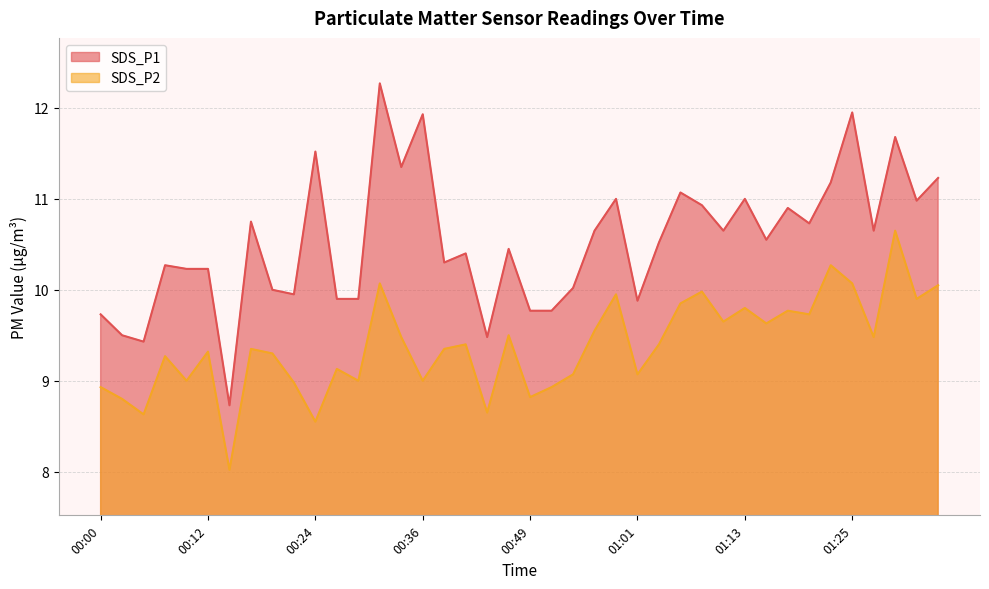

Does the chart display data point markers on the line(s)?

No